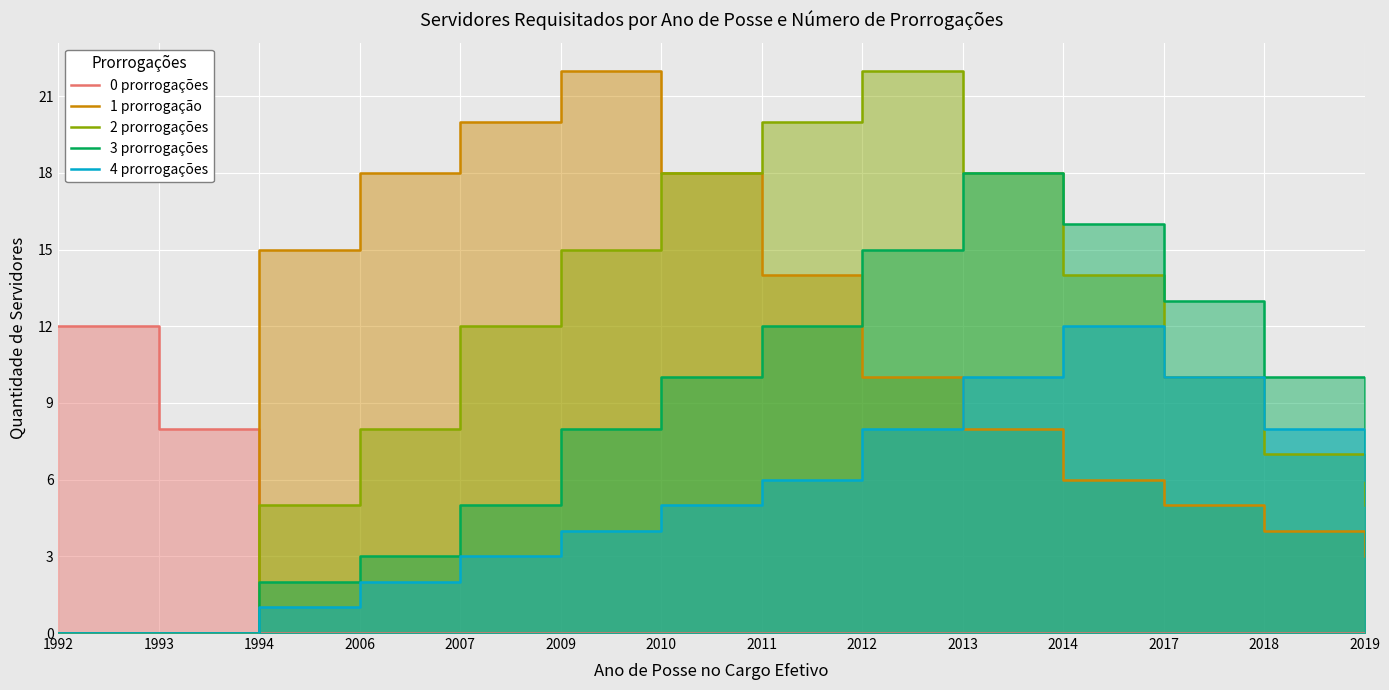

What is the value of the 4 prorrogações point at the 4th from the left?

2